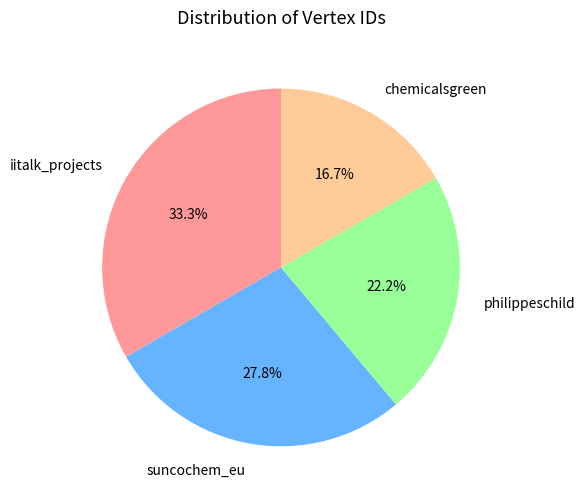

What is the ratio of the value at philippeschild to the value at suncochem_eu?

0.8